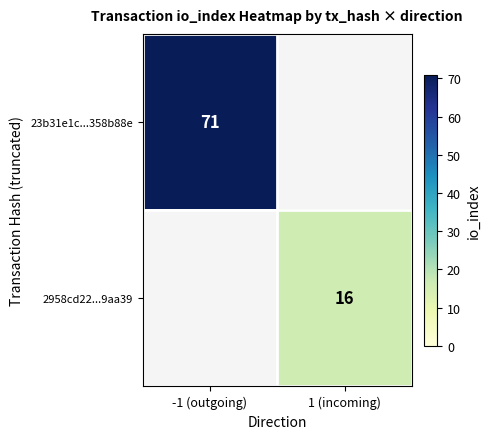

Is the value of 2958cd22...9aa39 at 1 (incoming) greater than the value of 23b31e1c...358b88e at -1 (outgoing)?

No